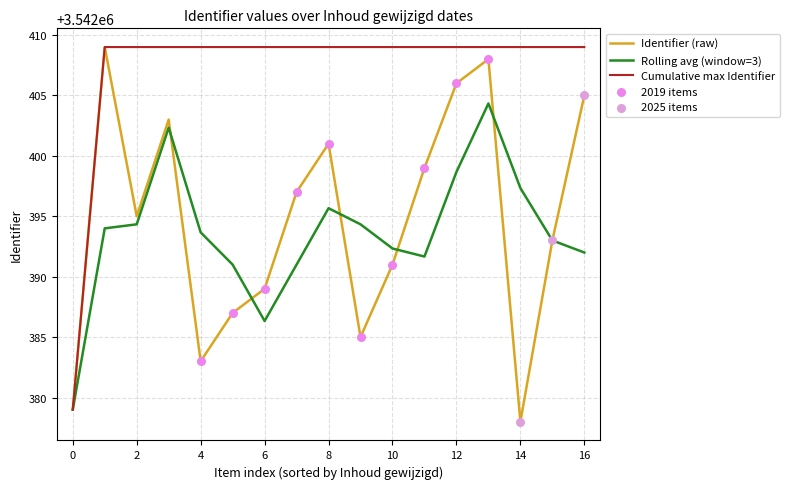

What is the highest value of the Rolling avg (window=3) series?

3542404.3